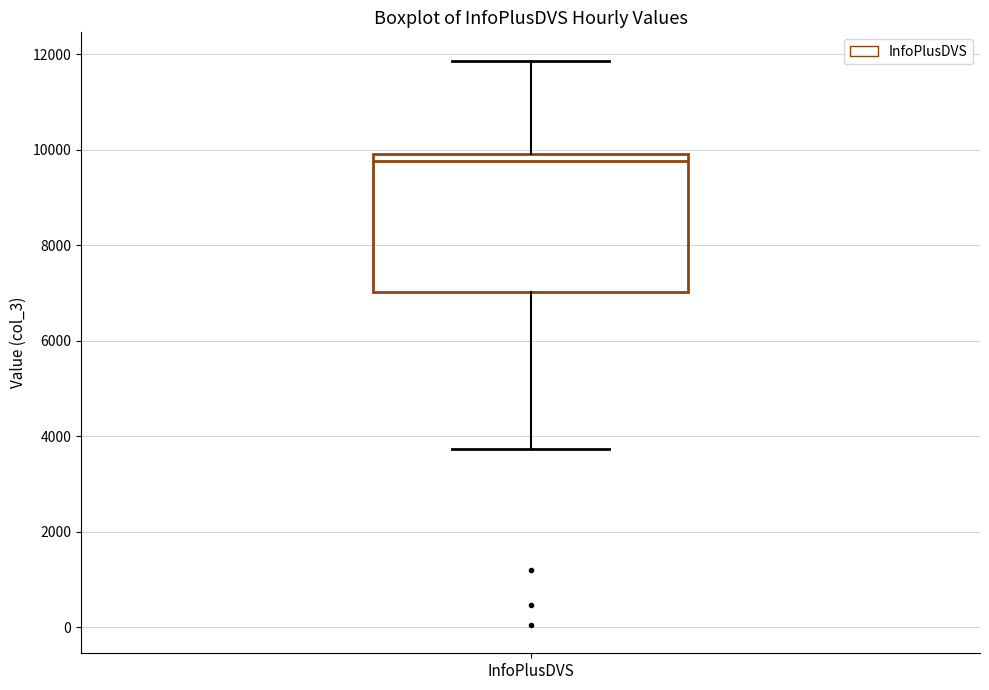

Transcribe this box plot: give where the median line is, the range the box spans, and where the two whiskers end, as read against the y-axis. The values are not printed on the chart, so give them approximately, as read against the axis.

median 9800, box 7000 to 10000, whiskers 3800 to 11800